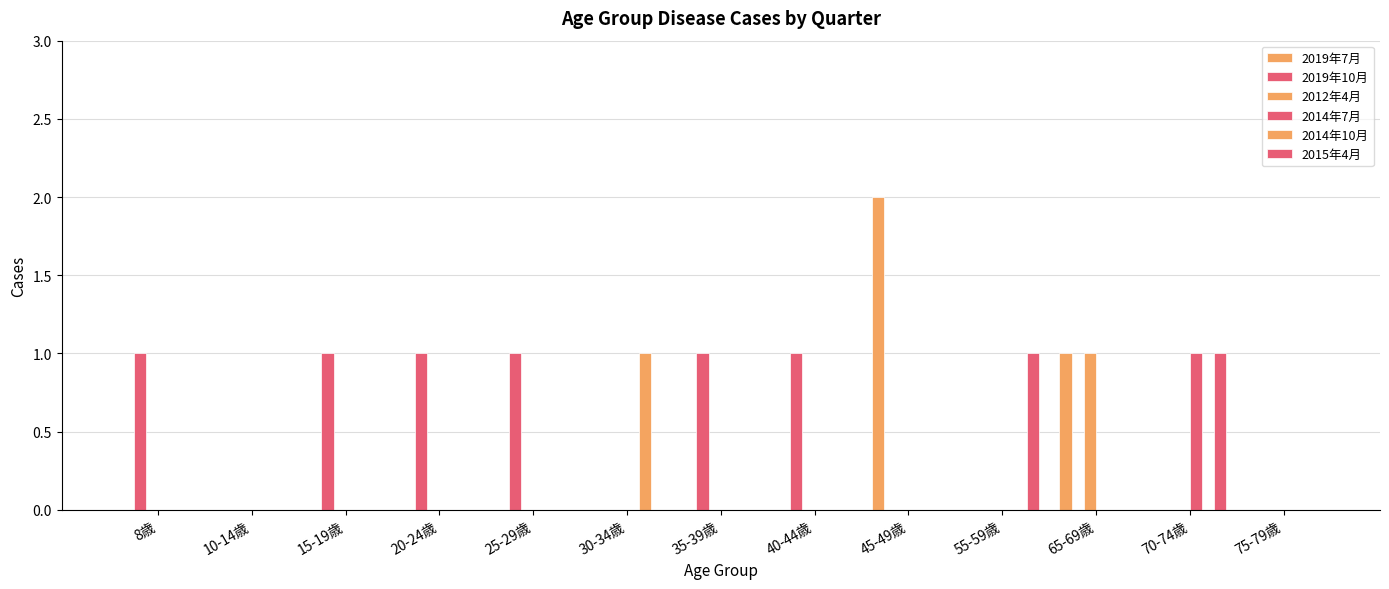

How many groups of bars are there?

13